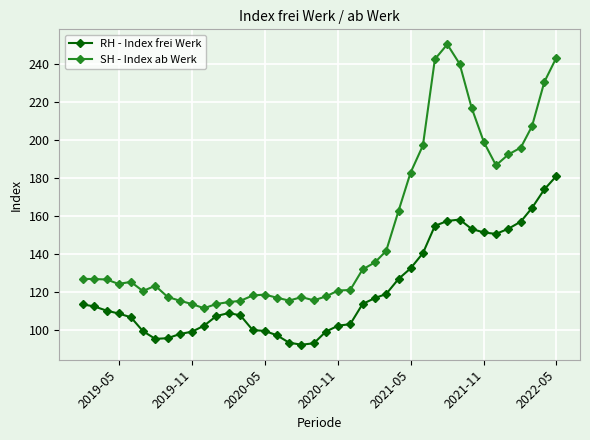

True or false: SH - Index ab Werk and RH - Index frei Werk intersect in this chart.

False